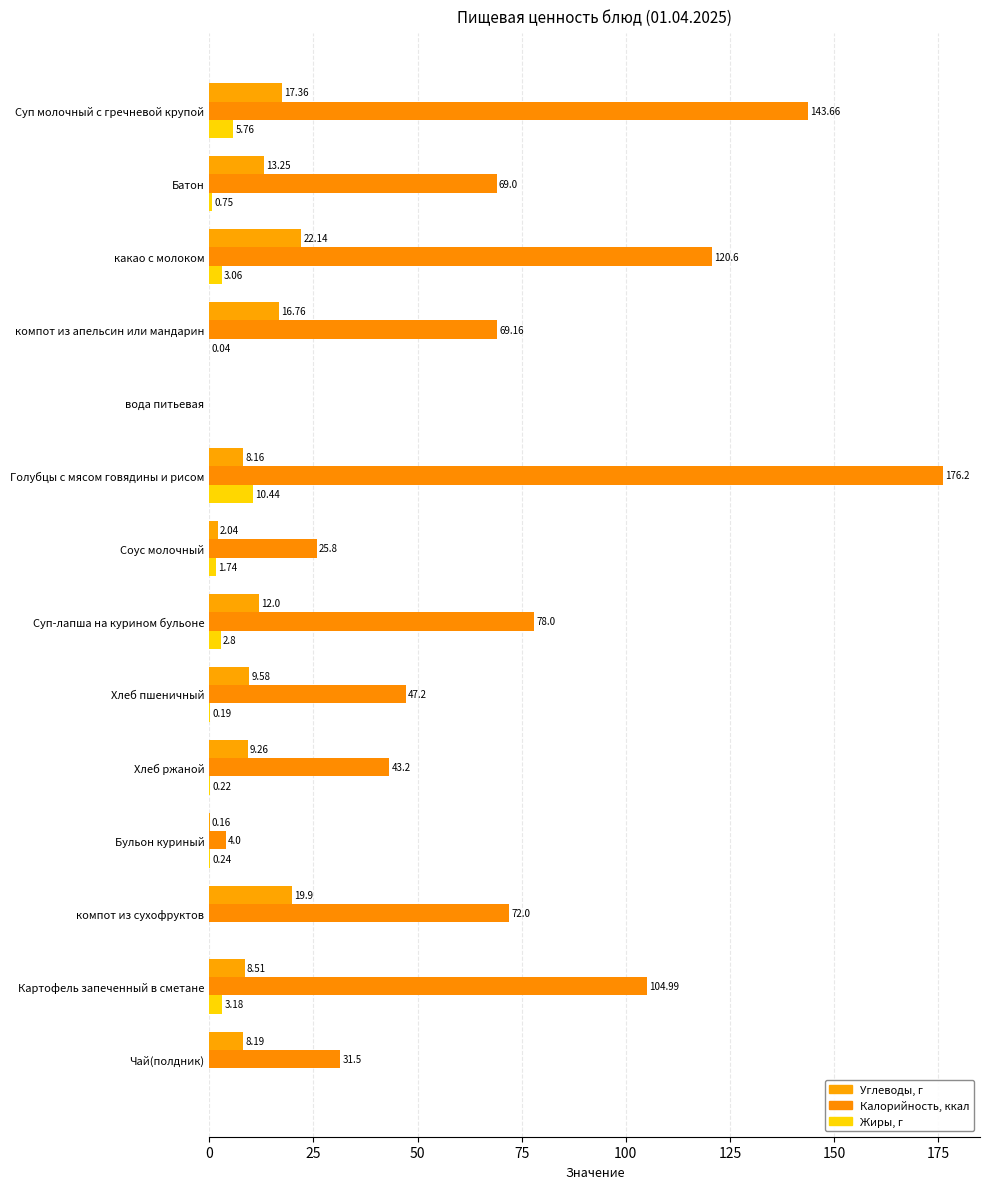

At how many categories does at least one series exceed 126?

2